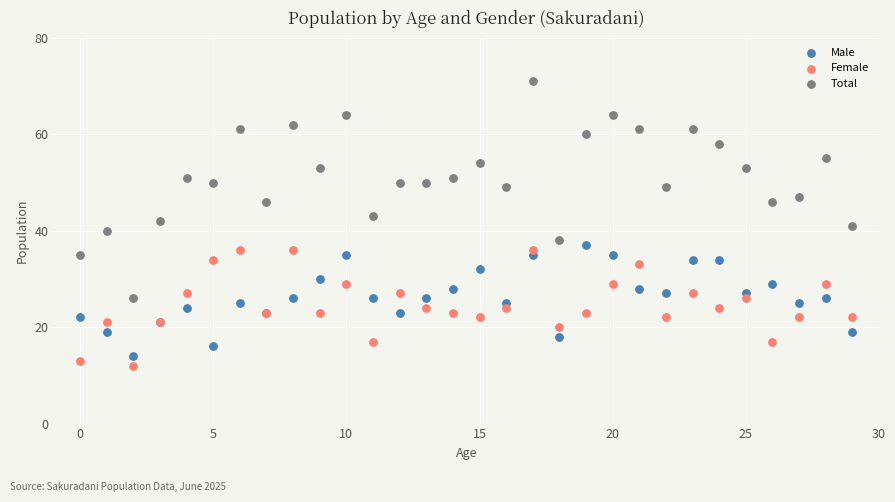

Which series contains the highest Y value?

Total